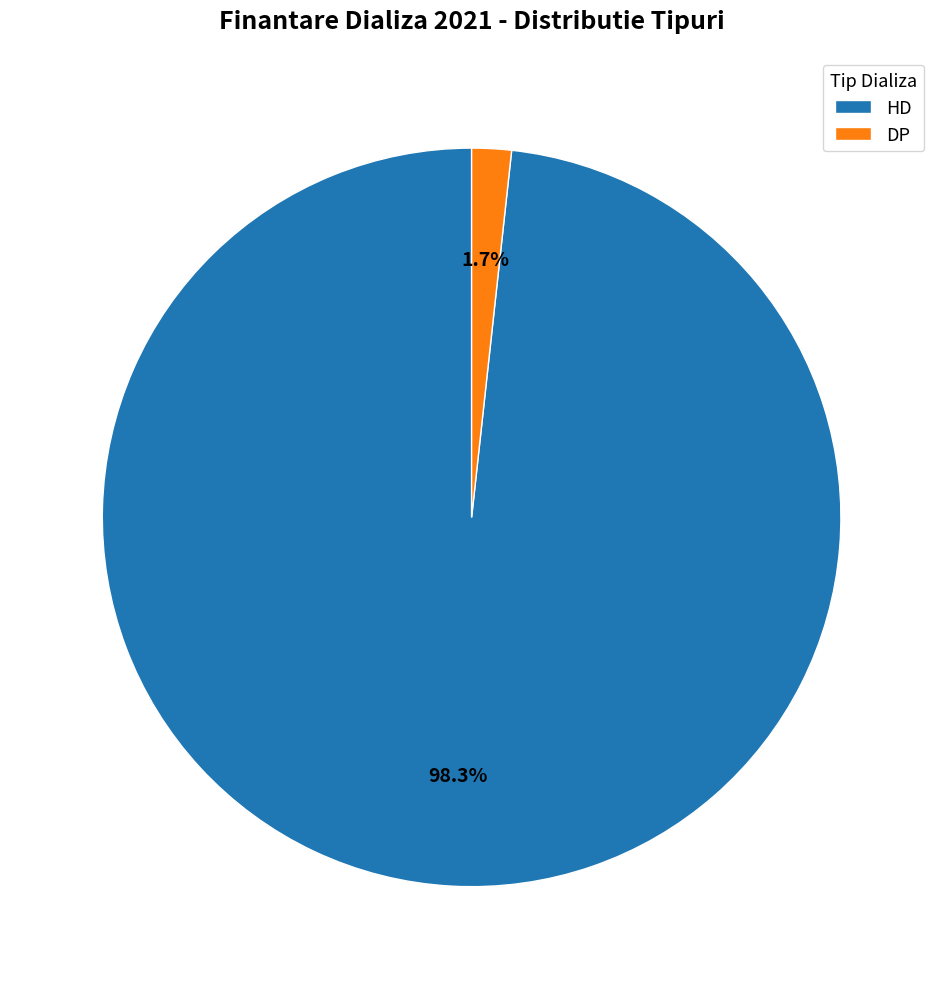

Between DP and HD, which is larger?

HD